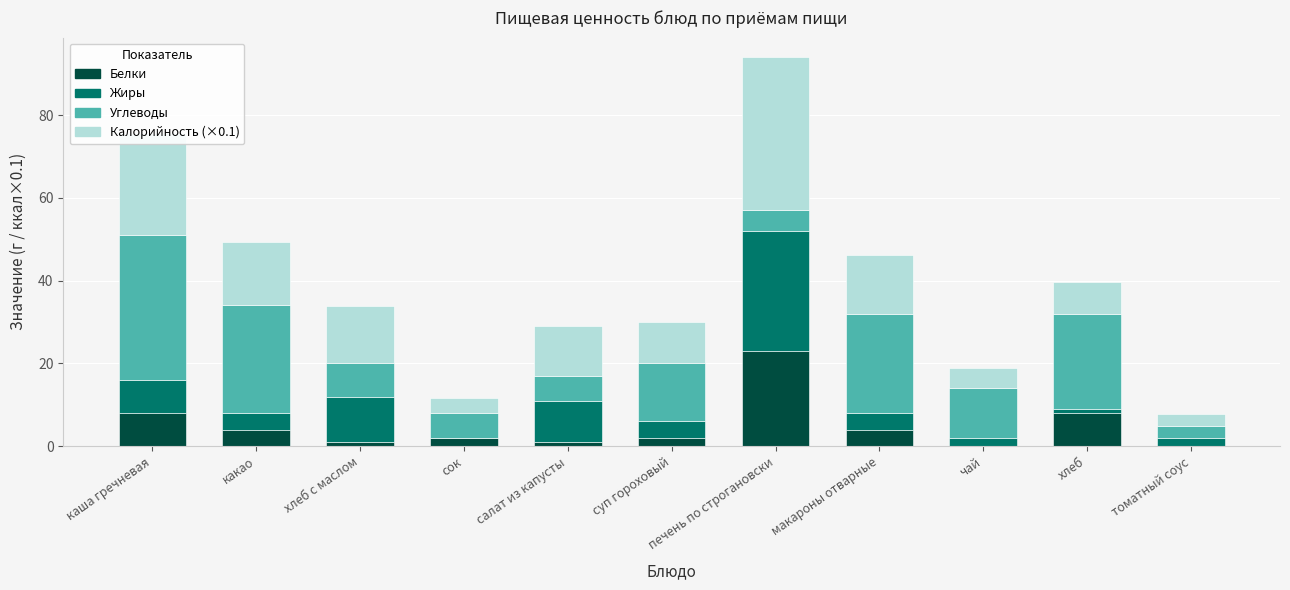

How many categories are shown in the chart?

11